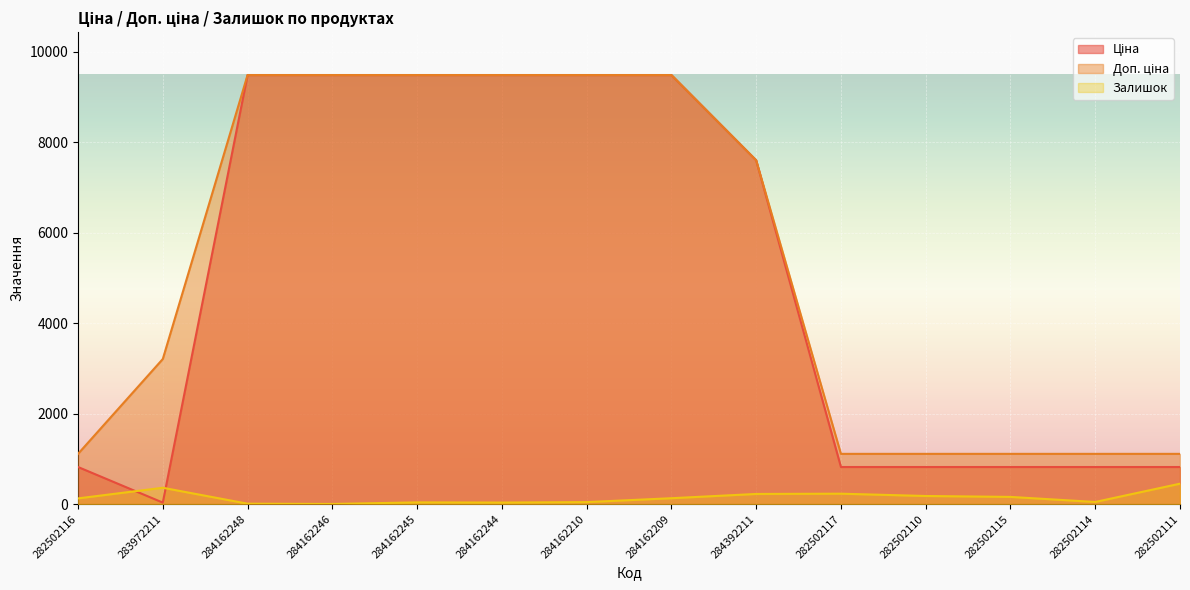

How many times do Ціна and Залишок cross each other?

2